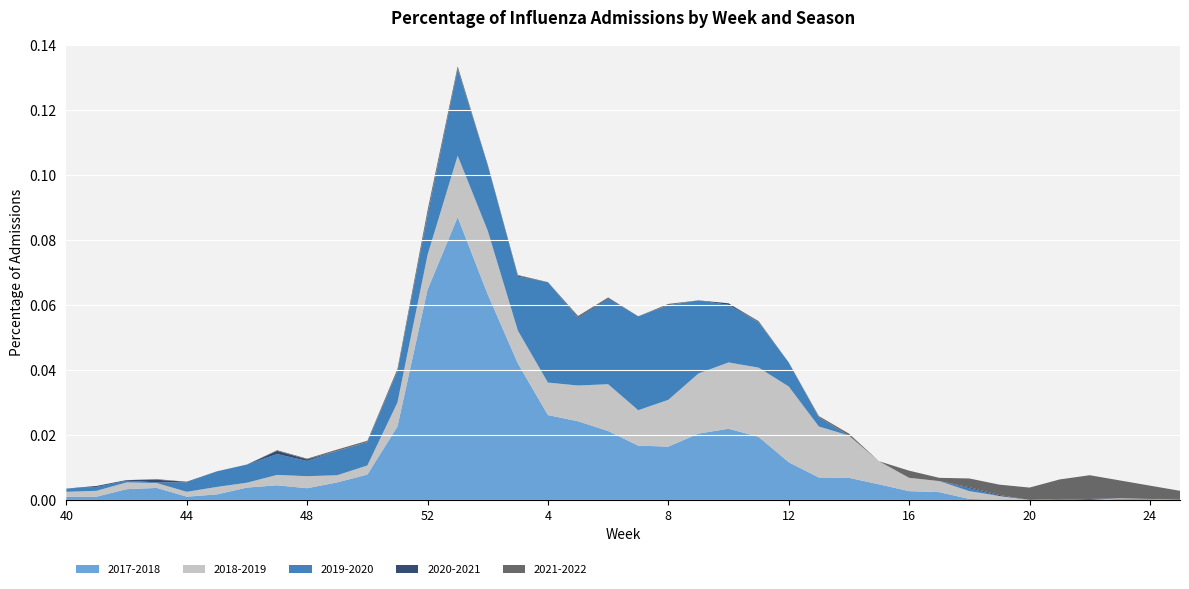

Reading left to right, transcribe all the data shown in this chart.

2017-2018: 40=0.0	41=0.0	42=0.0	43=0.0	44=0.0	45=0.0	46=0.0	47=0.0	48=0.0	49=0.0	50=0.0	51=0.0	52=0.1	1=0.1	2=0.1	3=0.0	4=0.0	5=0.0	6=0.0	7=0.0	8=0.0	9=0.0	10=0.0	11=0.0	12=0.0	13=0.0	14=0.0	15=0.0	16=0.0	17=0.0	18=0.0	19=0.0	20=0.0	21=0.0	22=0.0	23=0.0	24=0.0	25=0.0
2018-2019: 40=0.0	41=0.0	42=0.0	43=0.0	44=0.0	45=0.0	46=0.0	47=0.0	48=0.0	49=0.0	50=0.0	51=0.0	52=0.0	1=0.0	2=0.0	3=0.0	4=0.0	5=0.0	6=0.0	7=0.0	8=0.0	9=0.0	10=0.0	11=0.0	12=0.0	13=0.0	14=0.0	15=0.0	16=0.0	17=0.0	18=0.0	19=0.0	20=0.0	21=0.0	22=0.0	23=0.0	24=0.0	25=0.0
2019-2020: 40=0.0	41=0.0	42=0.0	43=0.0	44=0.0	45=0.0	46=0.0	47=0.0	48=0.0	49=0.0	50=0.0	51=0.0	52=0.0	1=0.0	2=0.0	3=0.0	4=0.0	5=0.0	6=0.0	7=0.0	8=0.0	9=0.0	10=0.0	11=0.0	12=0.0	13=0.0	14=0.0	15=0.0	16=0.0	17=0.0	18=0.0	19=0.0	20=0.0	21=0.0	22=0.0	23=0.0	24=0.0	25=0.0
2020-2021: 40=0.0	41=0.0	42=0.0	43=0.0	44=0.0	45=0.0	46=0.0	47=0.0	48=0.0	49=0.0	50=0.0	51=0.0	52=0.0	1=0.0	2=0.0	3=0.0	4=0.0	5=0.0	6=0.0	7=0.0	8=0.0	9=0.0	10=0.0	11=0.0	12=0.0	13=0.0	14=0.0	15=0.0	16=0.0	17=0.0	18=0.0	19=0.0	20=0.0	21=0.0	22=0.0	23=0.0	24=0.0	25=0.0
2021-2022: 40=0.0	41=0.0	42=0.0	43=0.0	44=0.0	45=0.0	46=0.0	47=0.0	48=0.0	49=0.0	50=0.0	51=0.0	52=0.0	1=0.0	2=0.0	3=0.0	4=0.0	5=0.0	6=0.0	7=0.0	8=0.0	9=0.0	10=0.0	11=0.0	12=0.0	13=0.0	14=0.0	15=0.0	16=0.0	17=0.0	18=0.0	19=0.0	20=0.0	21=0.0	22=0.0	23=0.0	24=0.0	25=0.0